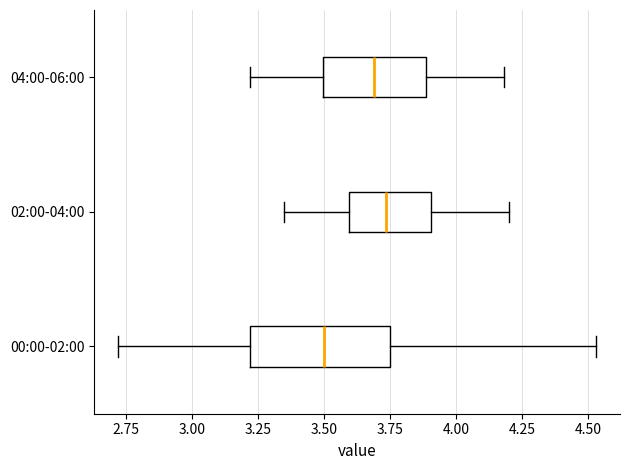

Which box has the furthest to the left median line?

00:00-02:00